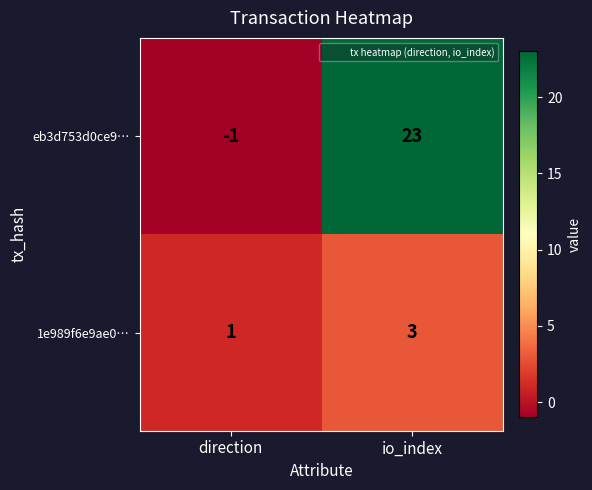

How many values in the 1e989f6e9ae0… series are below 3?

1